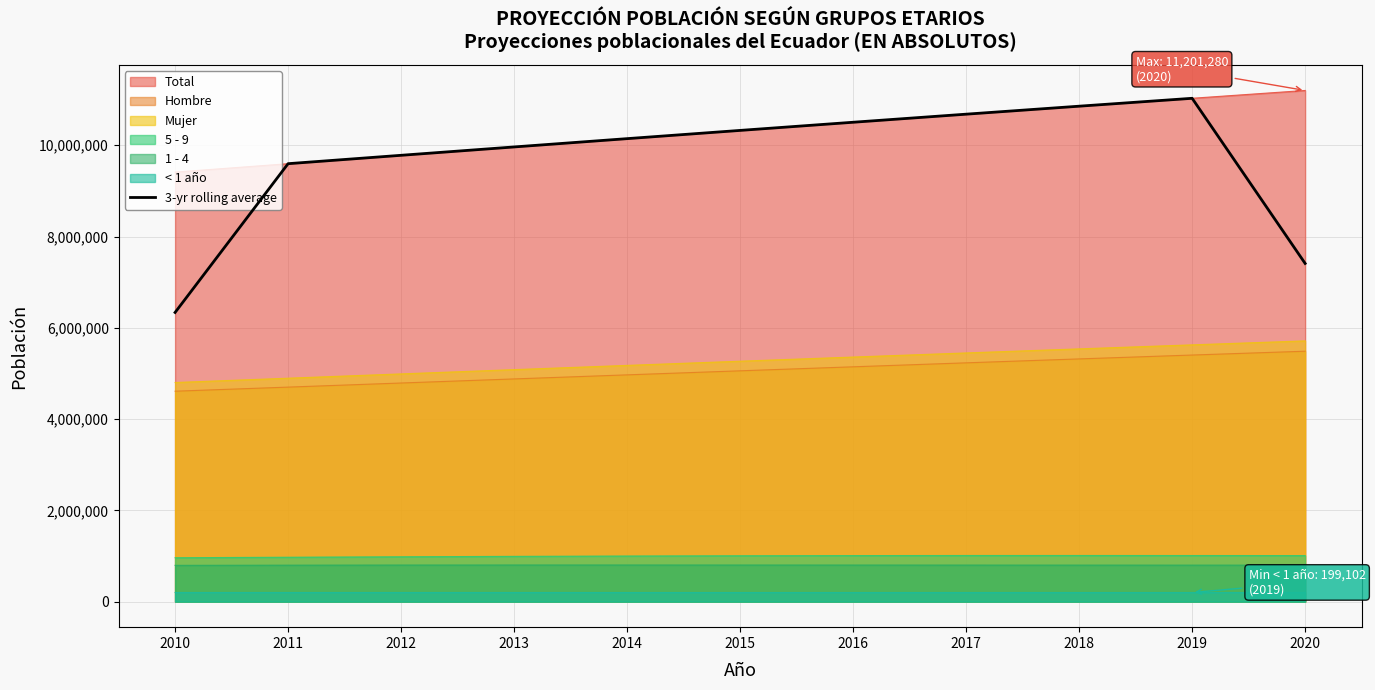

Reading left to right, transcribe all the data shown in this chart.

6336493.7	9596753.7	9780517.7	9963605.3	10145521.0	10325956.7	10504718.0	10681662.3	10856675.3	11029668.7	7410548.7